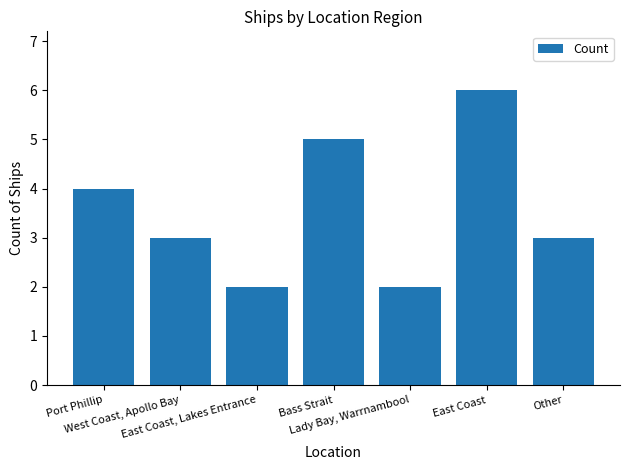

Reading left to right, what are all the values shown in this chart?

4	3	2	5	2	6	3